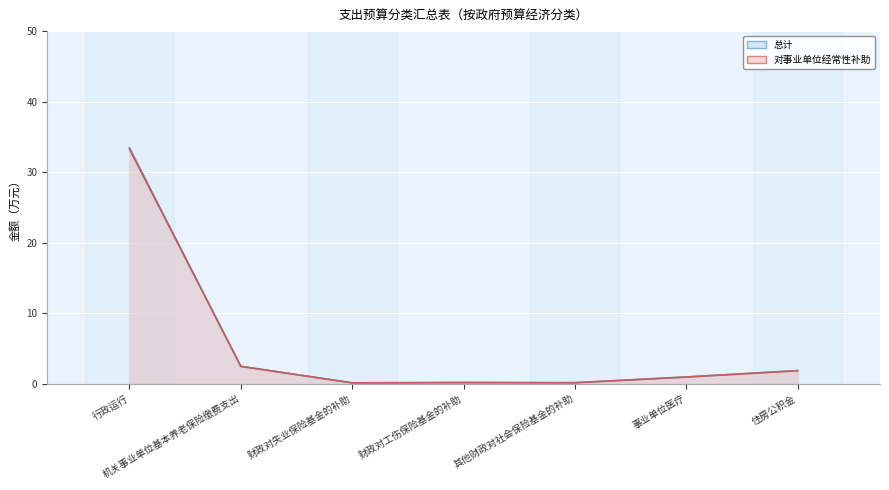

Rank the series by their average value, from highest to lowest.

总计, 对事业单位经常性补助